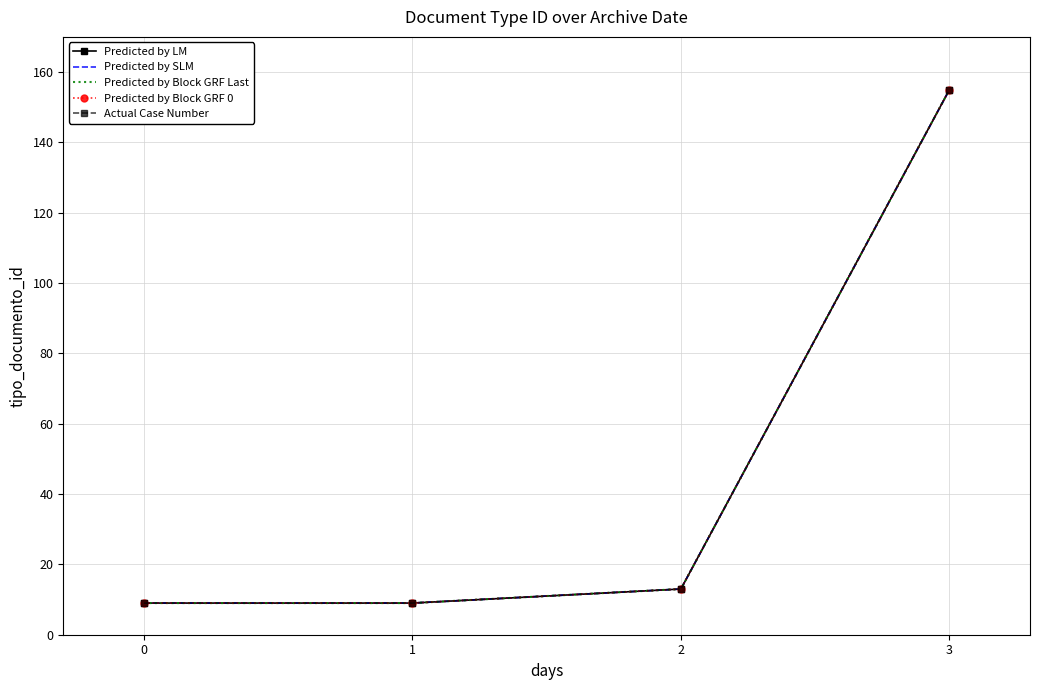

Reading left to right, list all the values displayed in this chart.

Predicted by LM: 0=9	1=9	2=13	3=155
Predicted by SLM: 0=9	1=9	2=13	3=155
Predicted by Block GRF Last: 0=9	1=9	2=13	3=155
Predicted by Block GRF 0: 0=9	1=9	2=13	3=155
Actual Case Number: 0=9	1=9	2=13	3=155